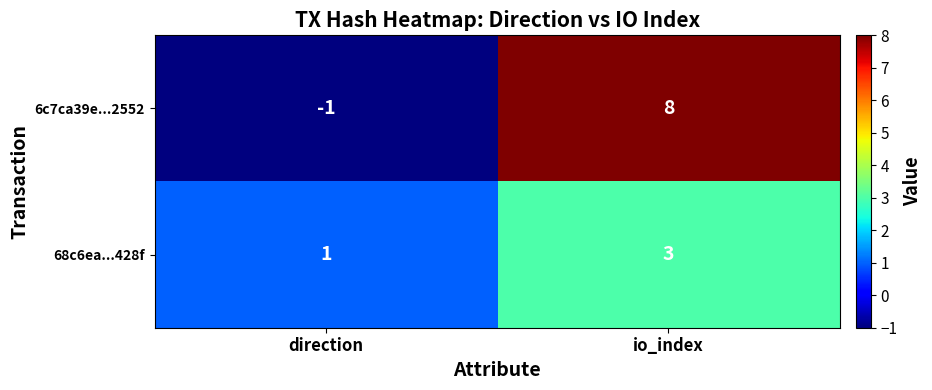

At which category does the chart reach its minimum across all series?

direction